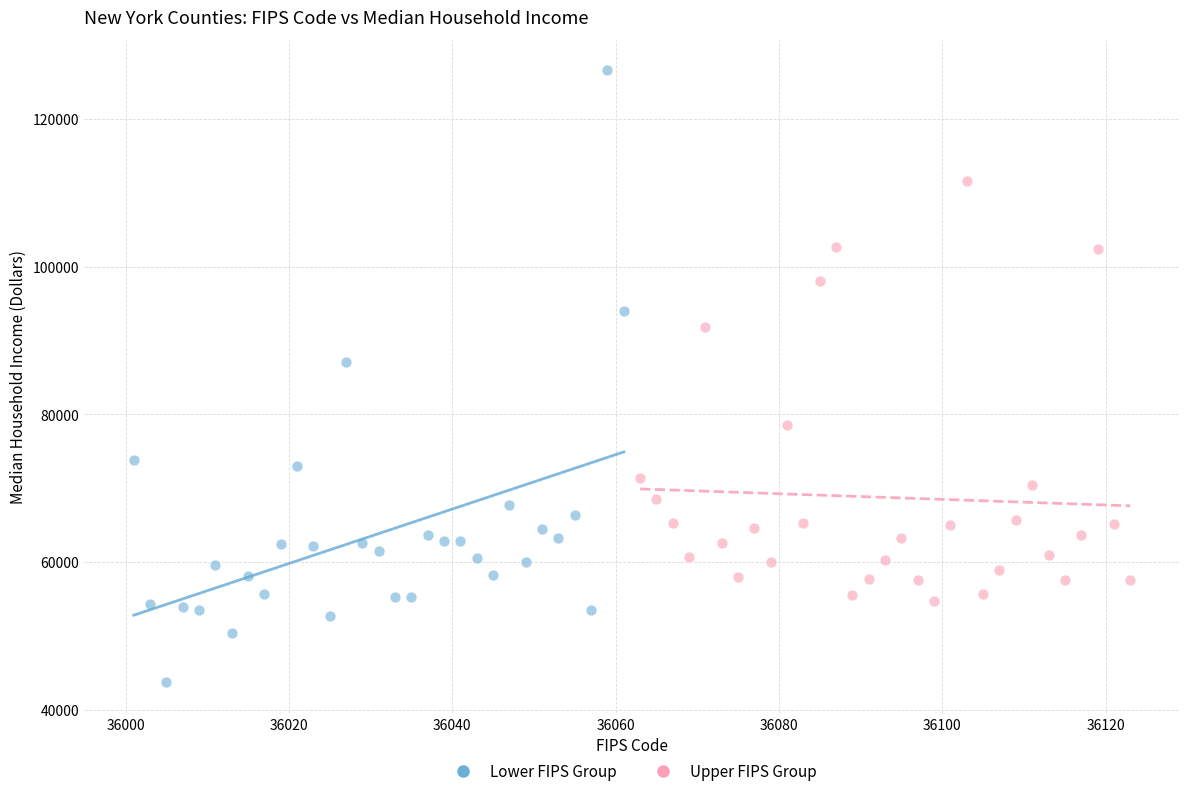

Which series has the largest Y range (max minus min)?

Lower FIPS Group